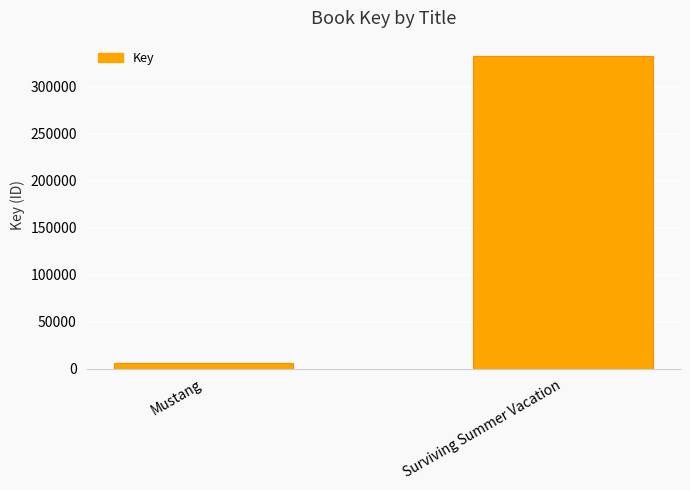

Reading left to right, list all the values displayed in this chart.

Mustang=5631	Surviving Summer Vacation=332711